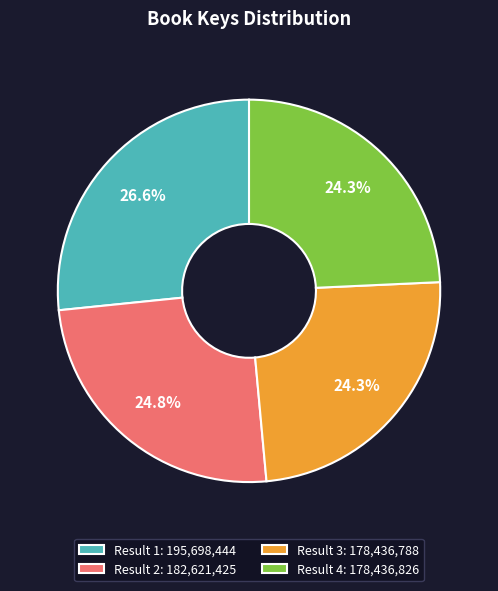

Which slice is the largest?

Result 1: 195,698,444